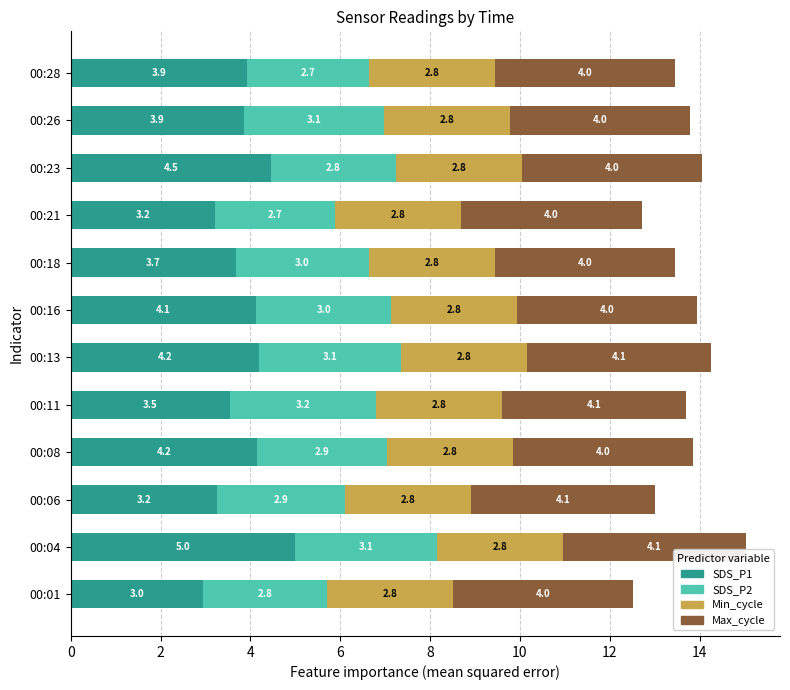

At which category is the sum across all series the highest?

00:04